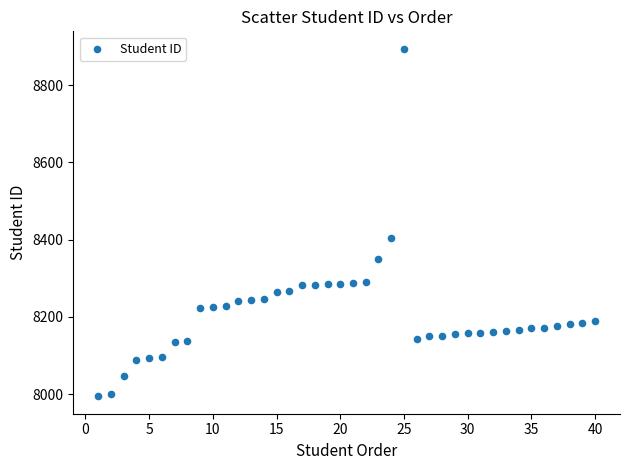

What Y value in the scatter plot is closest to 8444?

8403